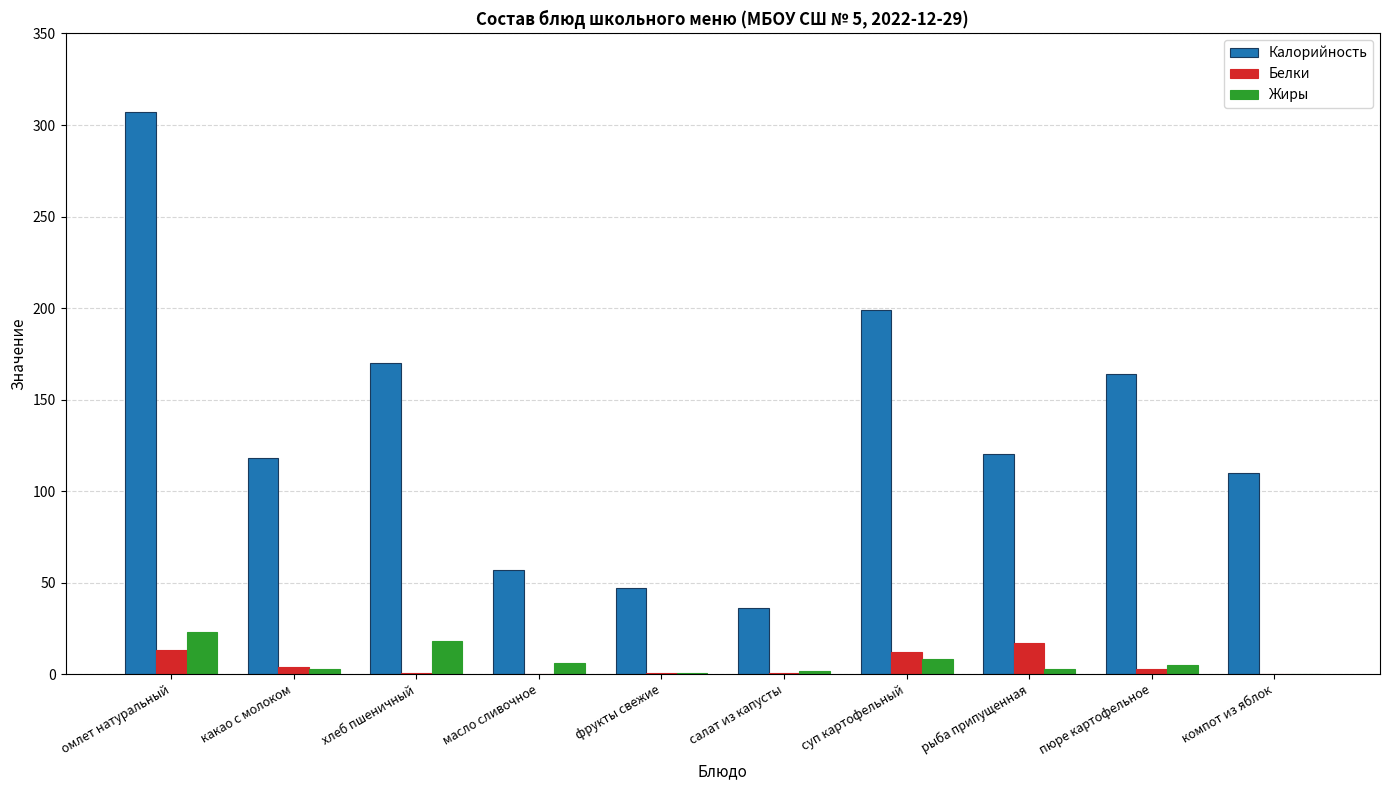

What is the average value of the Белки series?

5.1